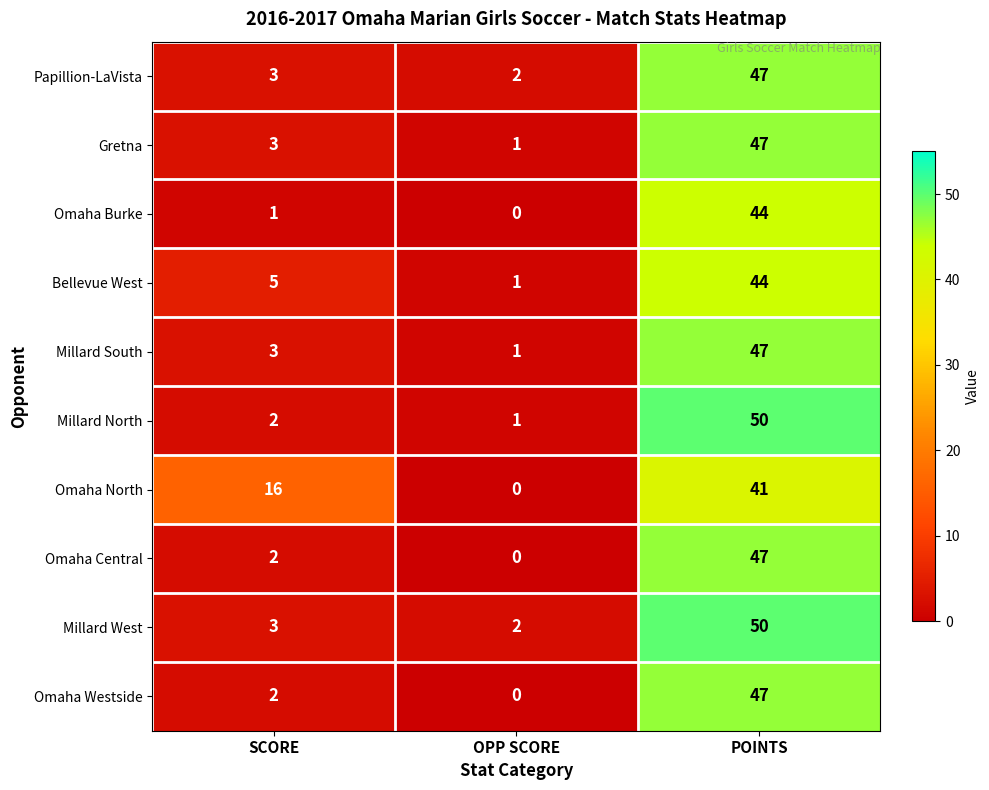

What is the sum of all Millard North values?

53